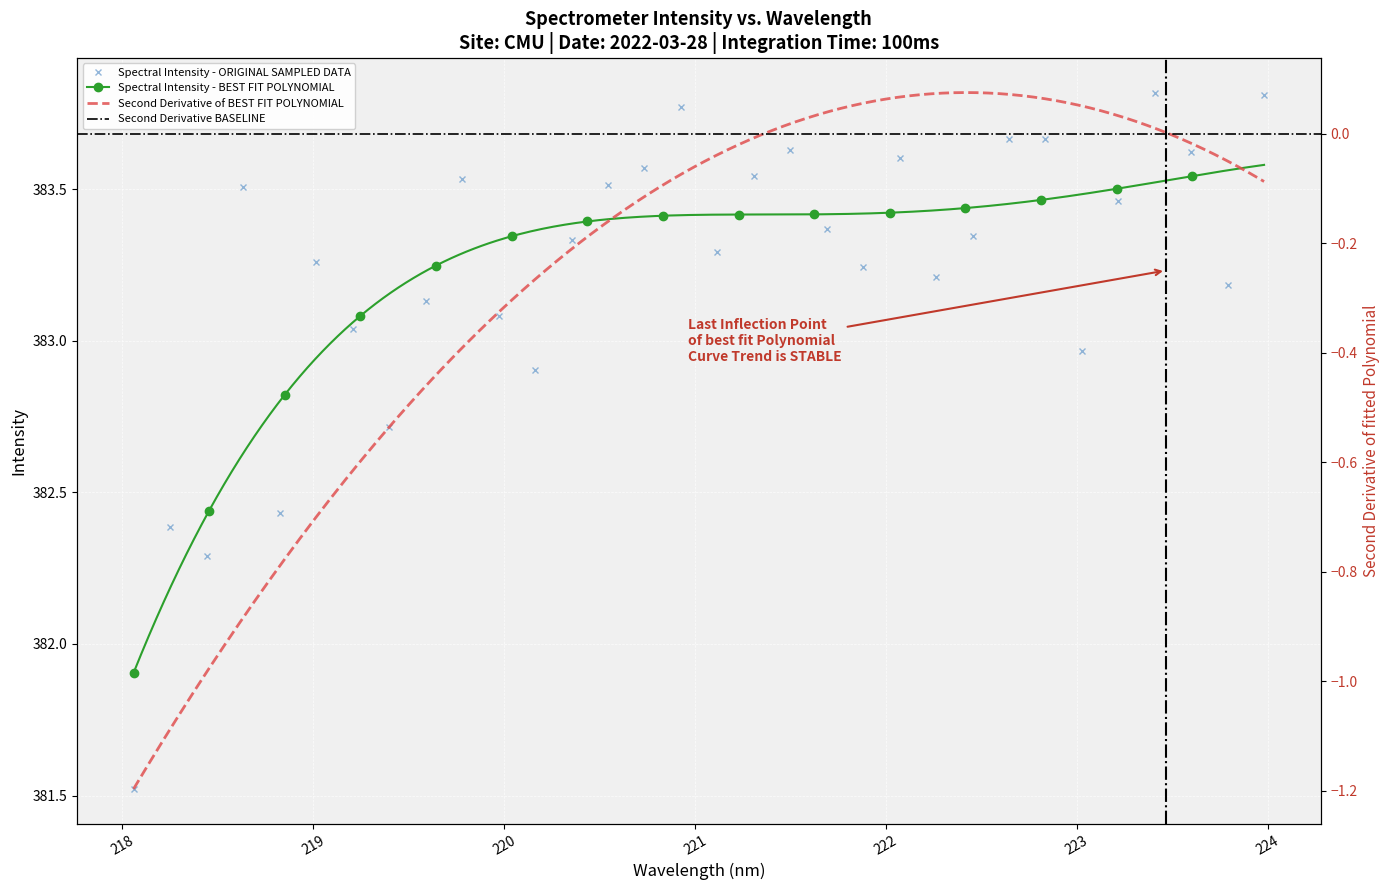

What is the value of the 14th point from the left?

383.5